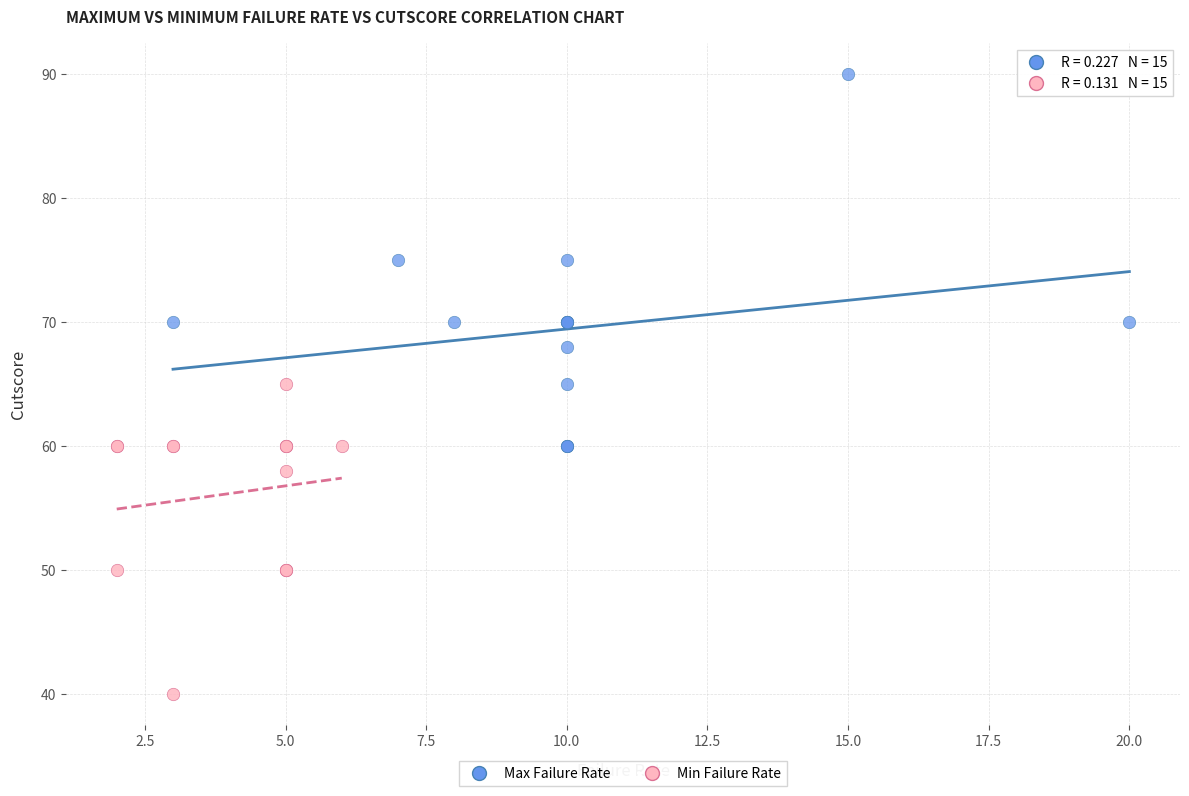

Which series reaches the maximum Y coordinate?

Max Failure Rate